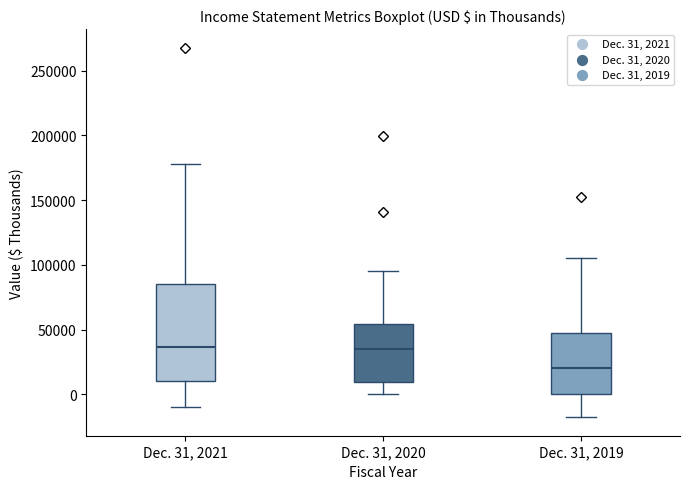

Which box is the tallest, from its lower edge to its upper edge?

Dec. 31, 2021